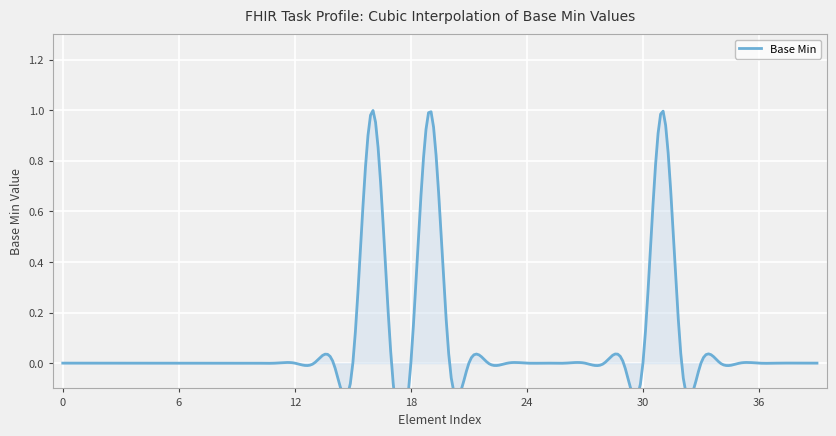

True or false: the data shows 0 at 10.

False